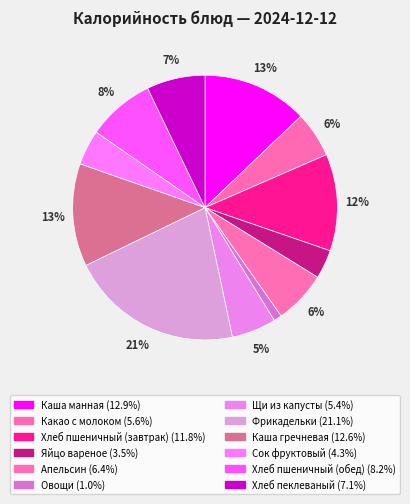

The Апельсин slice represents 6% of the pie. True or false?

True